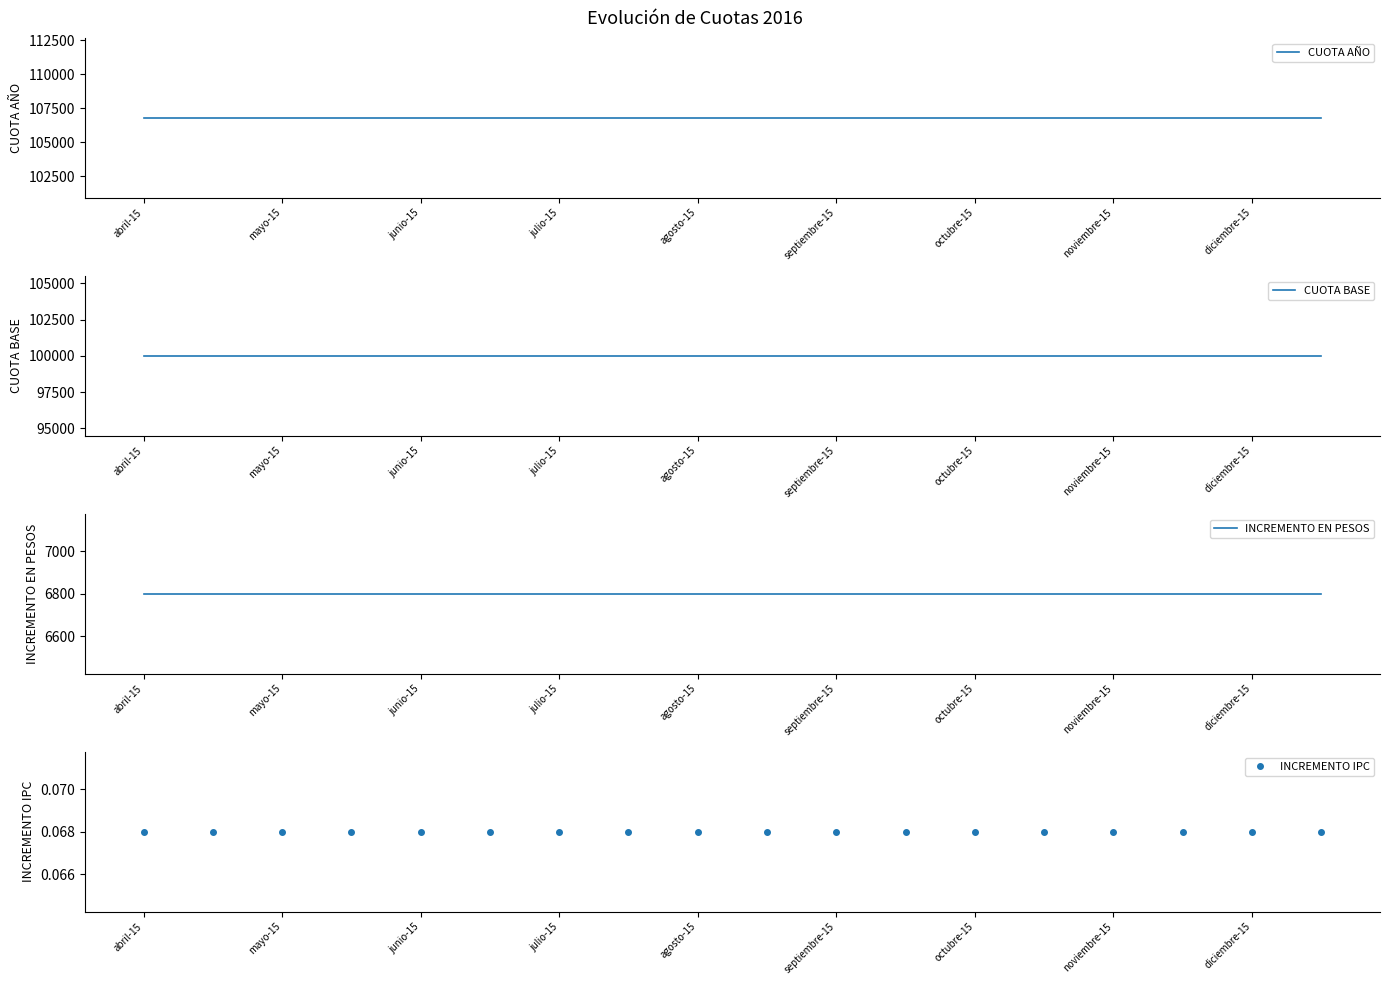

Where is CUOTA BASE nearest to the value 100000?

abril-15